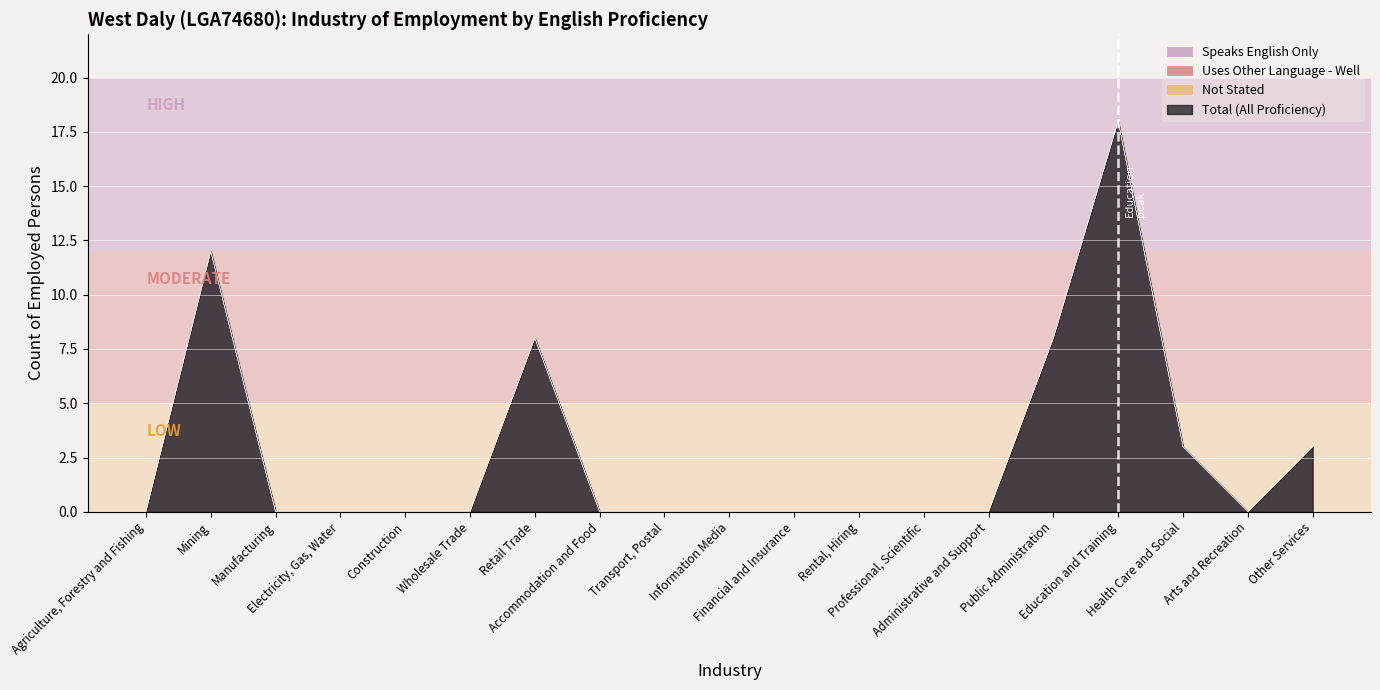

What position from the left is Health Care and Social?

17